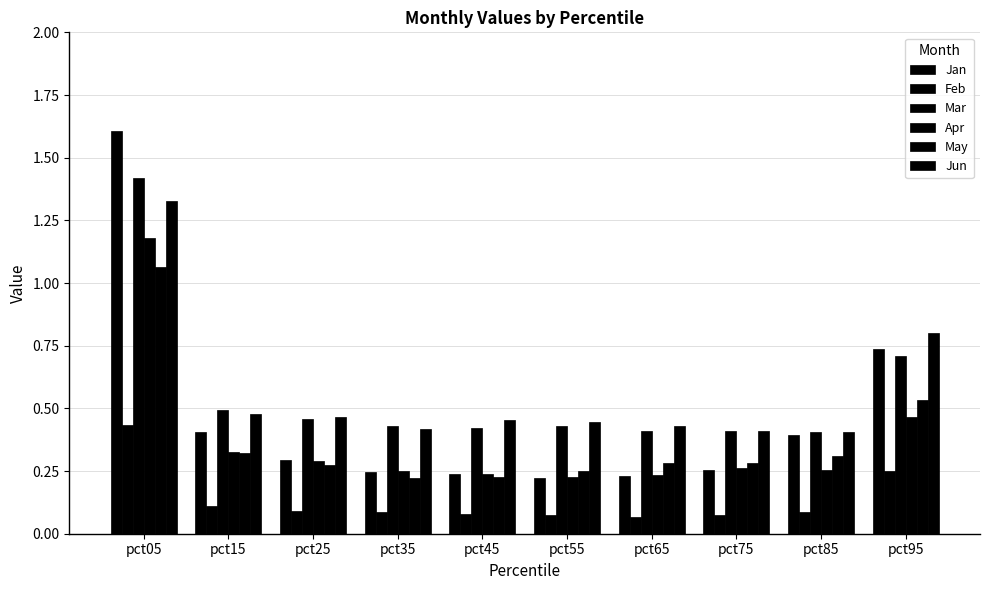

What is the difference between the May values at pct05 and pct45?

0.8